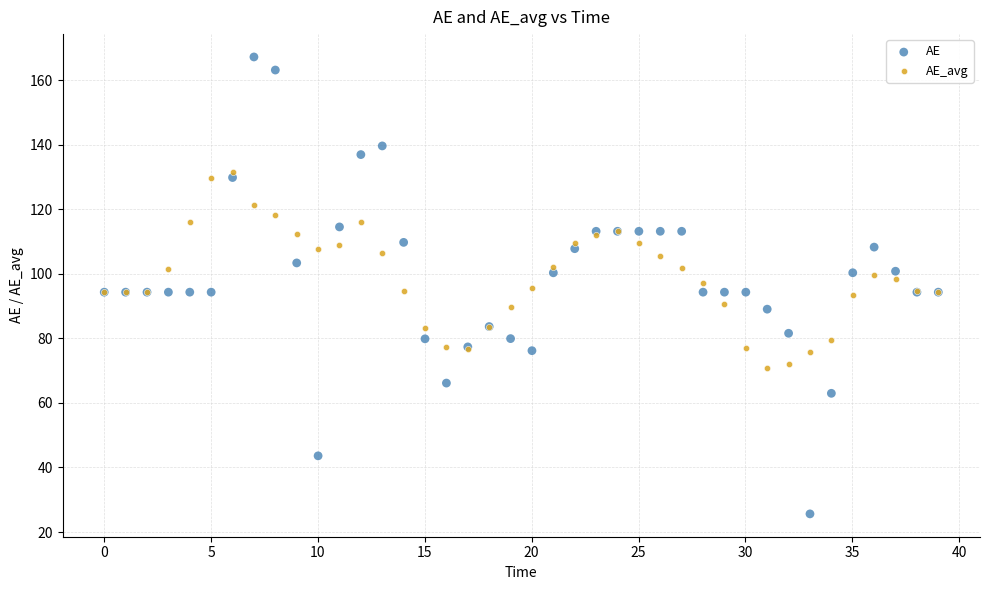

Which series has the largest Y range (max minus min)?

AE